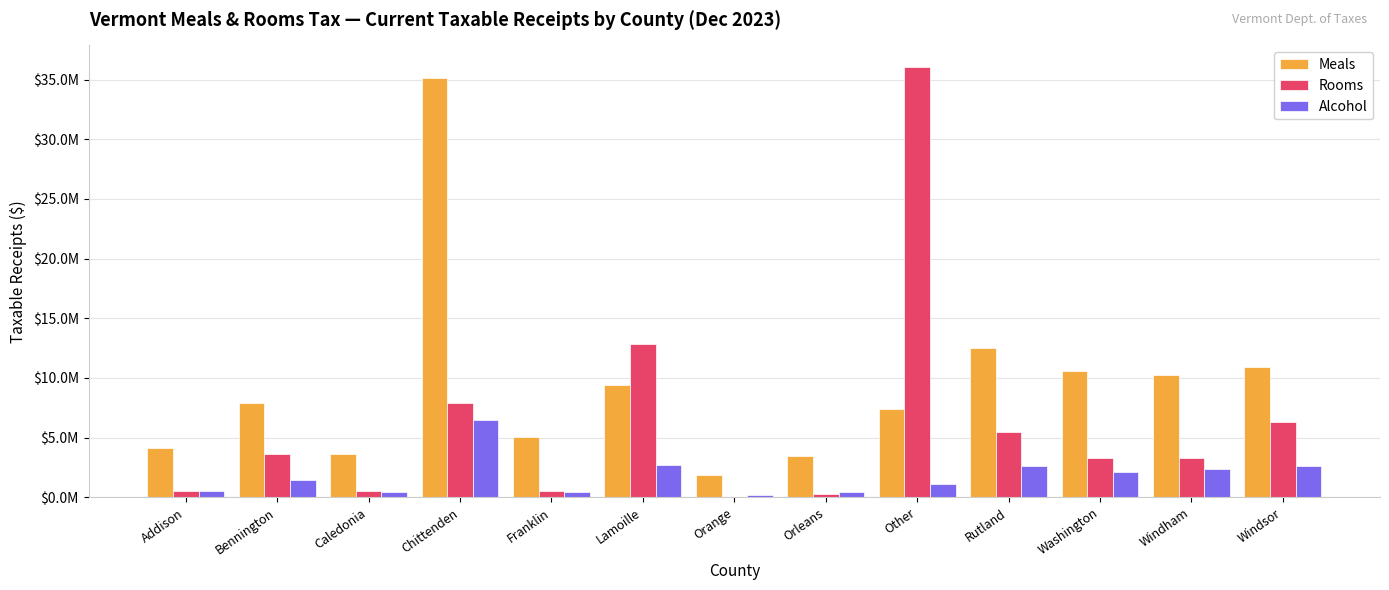

What are all the series names shown in the legend?

Meals, Rooms, Alcohol